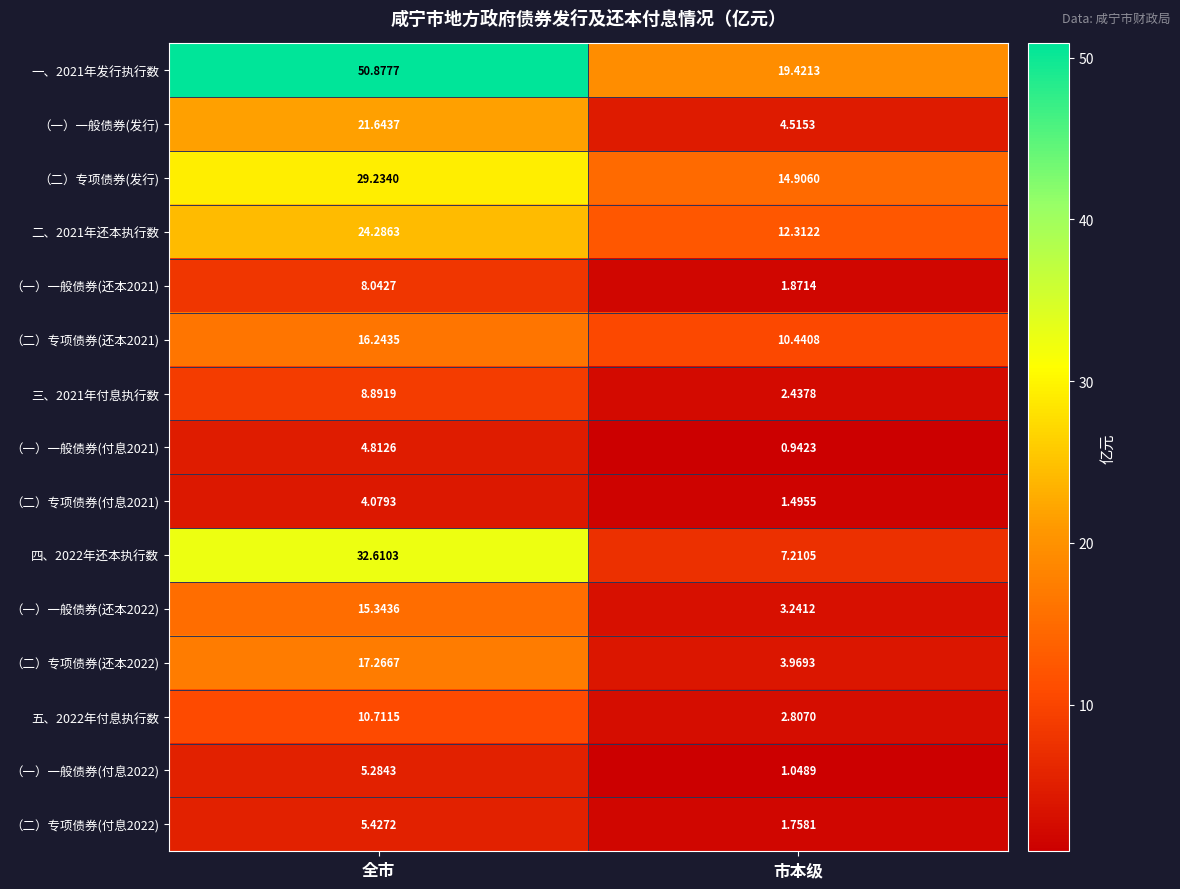

Rank the series at 全市 from highest to lowest value.

一、2021年发行执行数, 四、2022年还本执行数, （二）专项债券(发行), 二、2021年还本执行数, （一）一般债券(发行), （二）专项债券(还本2022), （二）专项债券(还本2021), （一）一般债券(还本2022), 五、2022年付息执行数, 三、2021年付息执行数, （一）一般债券(还本2021), （二）专项债券(付息2022), （一）一般债券(付息2022), （一）一般债券(付息2021), （二）专项债券(付息2021)